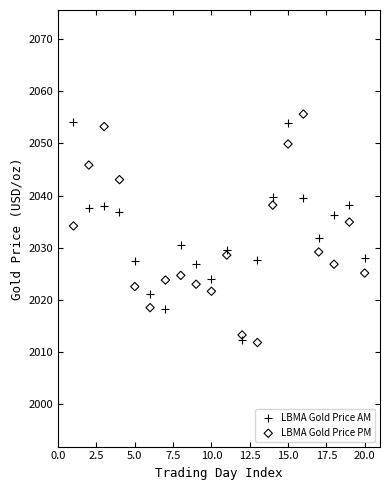

Which series reaches the maximum Y coordinate?

LBMA Gold Price PM